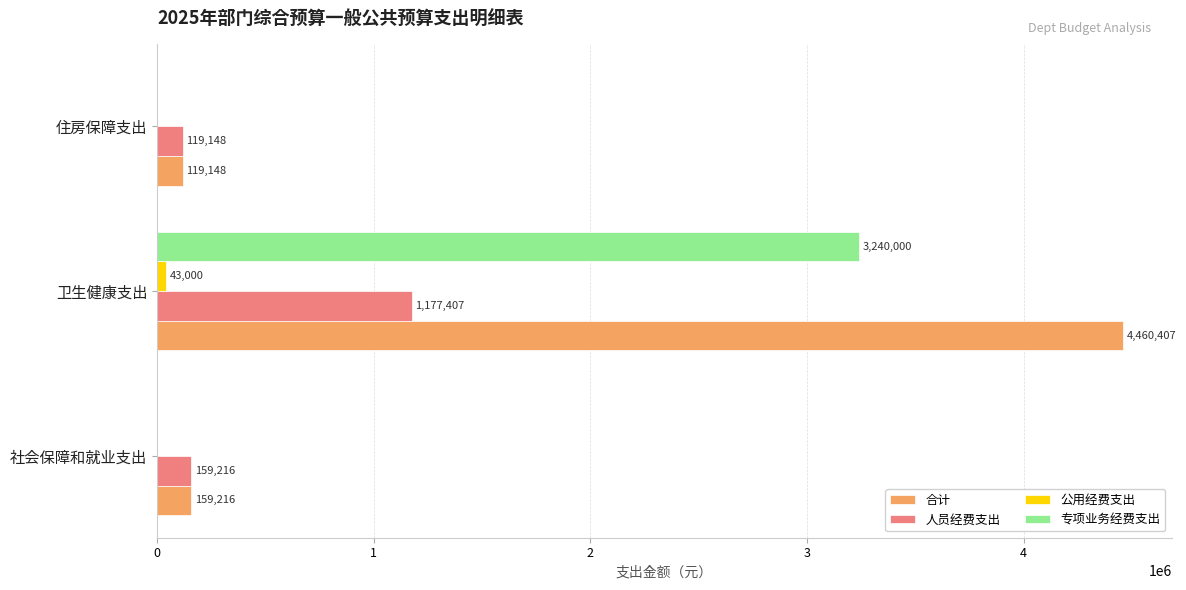

What is the sum of all 合计 values?

4738771